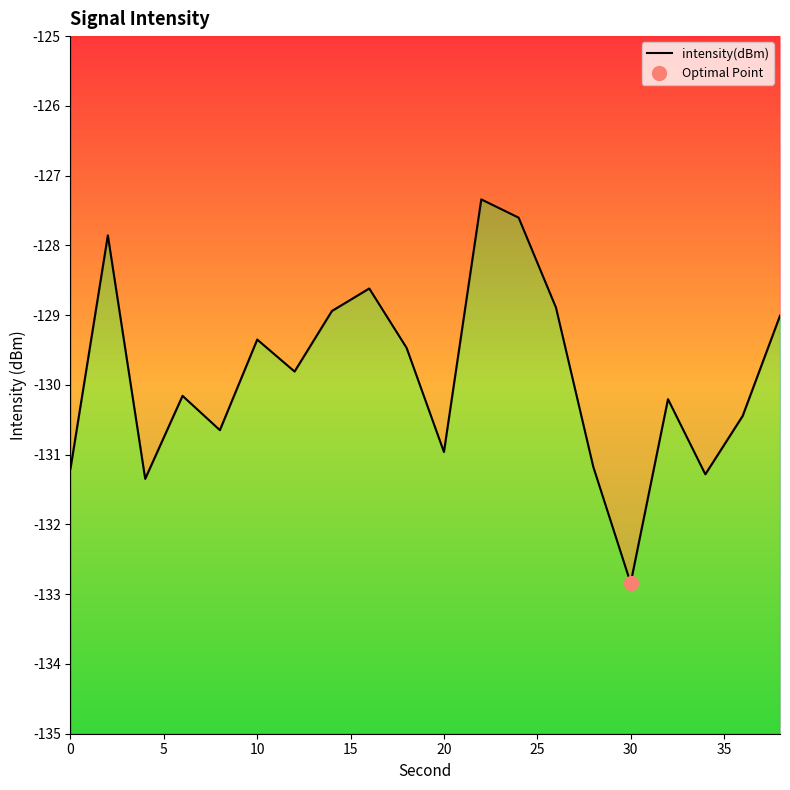

Reading right to left, transcribe all the data shown in this chart.

-129.0	-130.4	-131.3	-130.2	-132.8	-131.2	-128.9	-127.6	-127.3	-131.0	-129.5	-128.6	-128.9	-129.8	-129.3	-130.6	-130.2	-131.3	-127.9	-131.2